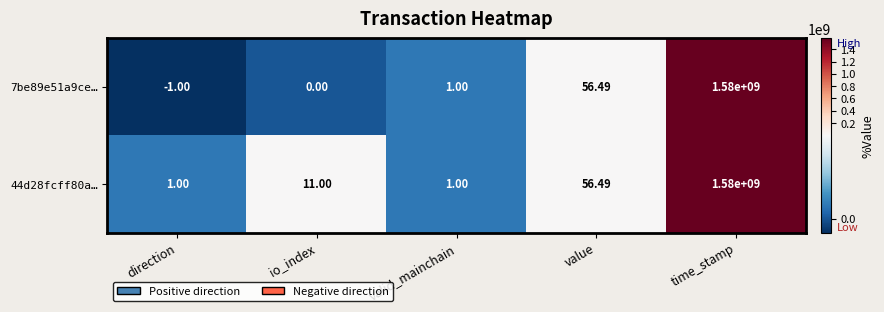

Rank the series by their average value, from highest to lowest.

44d28fcff80a…, 7be89e51a9ce…